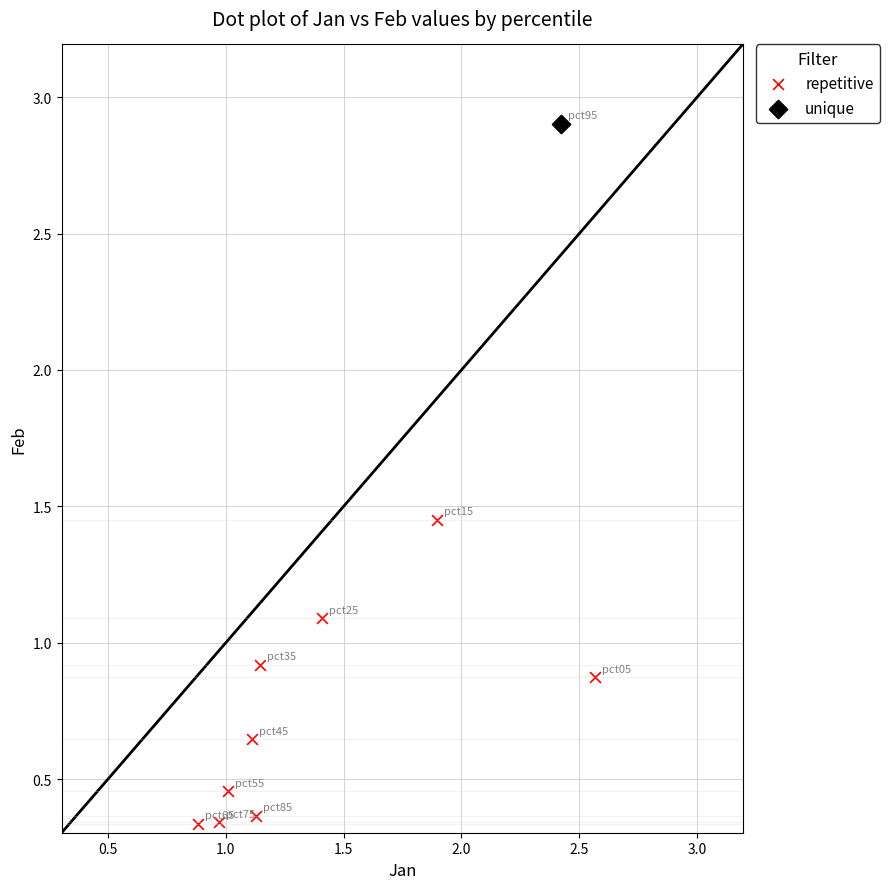

What are all the series names shown in the legend?

repetitive, unique